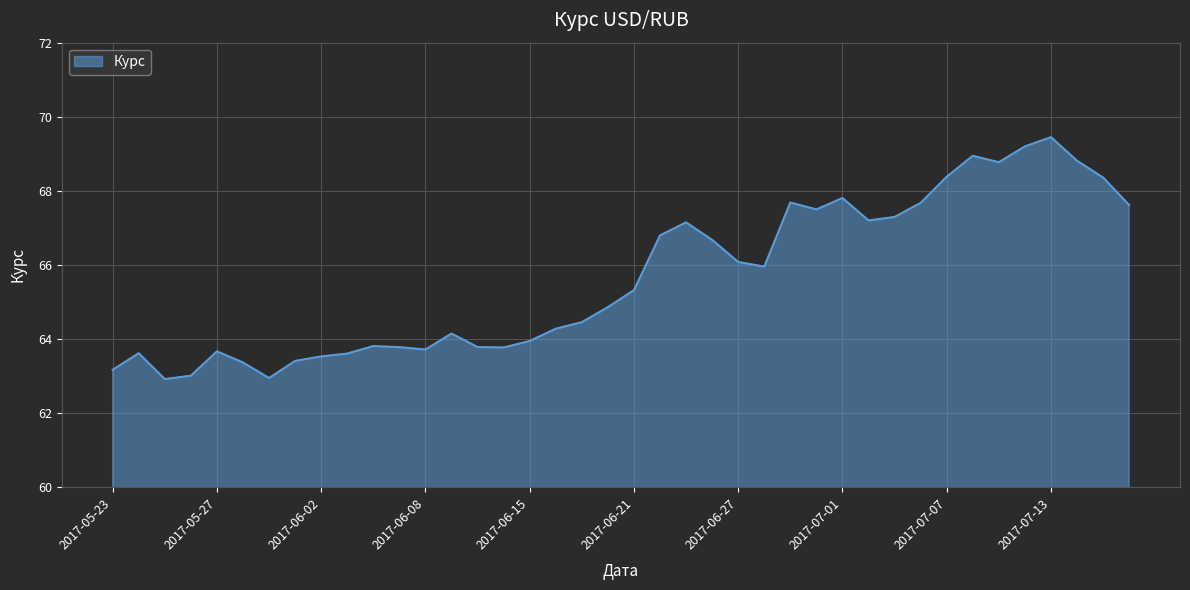

Does the chart have visible grid lines?

Yes